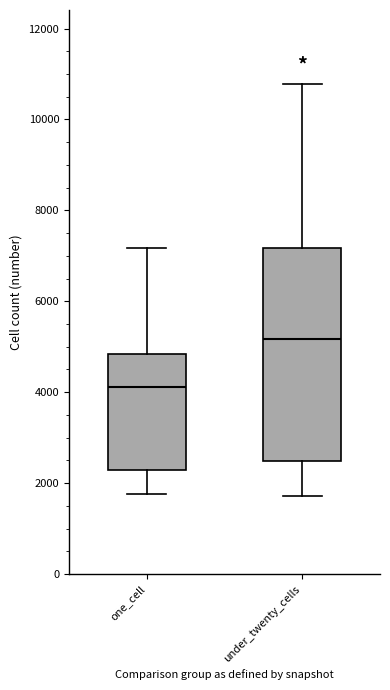

Reading left to right, transcribe this box plot: for each box, give where its median line is, the range the box spans, and where its two whiskers end, as read against the y-axis. The values are not printed on the chart, so give them approximately, as read against the axis.

one_cell: median 4200, box 2200 to 4800, whiskers 1800 to 7200
under_twenty_cells: median 5200, box 2400 to 7200, whiskers 1800 to 10800